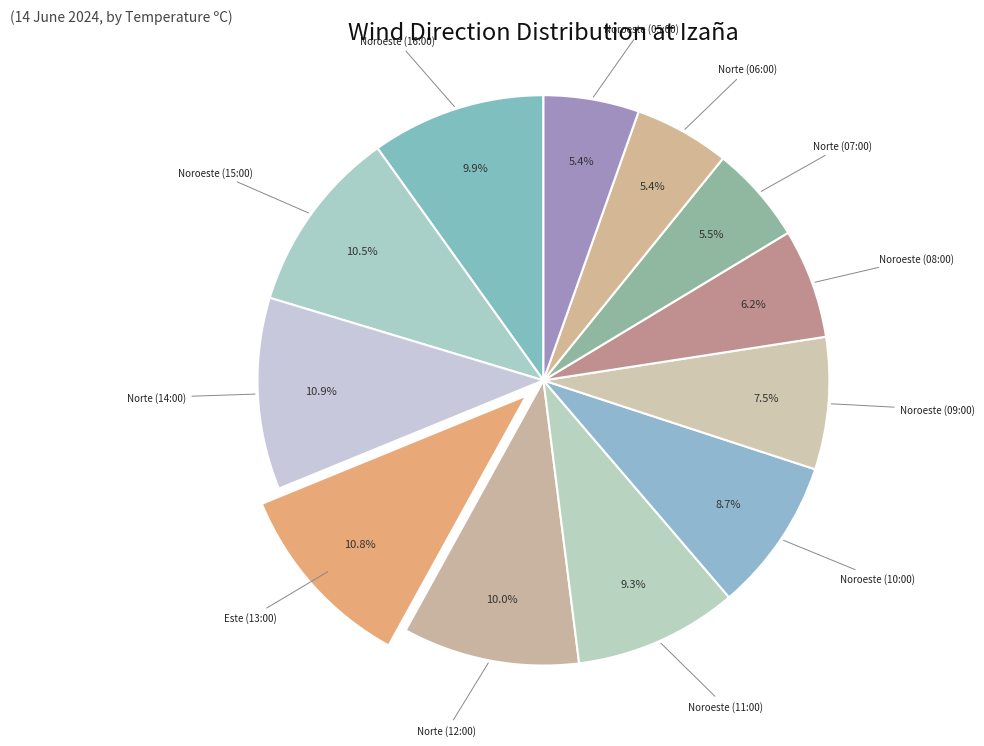

Combined, what portion of the pie is Norte (14:00) and Noroeste (05:00)?

16.3%